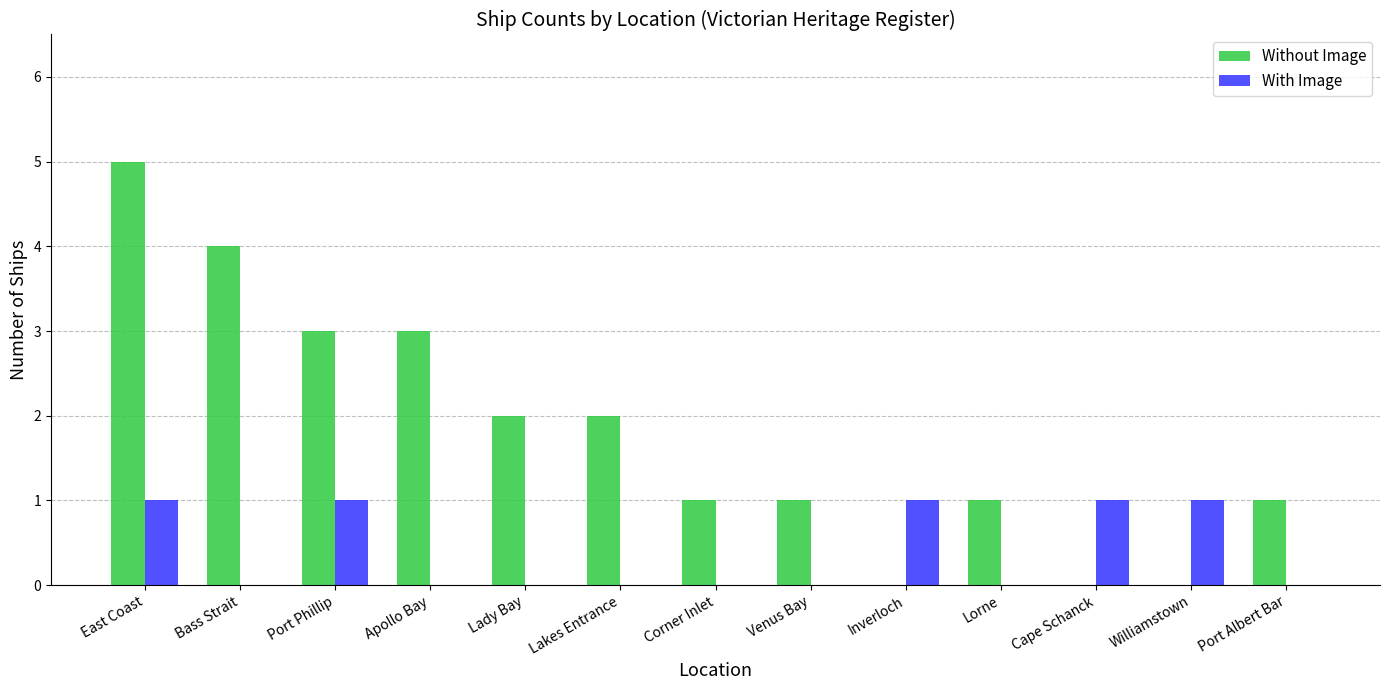

Which series has the widest spread of values?

Without Image